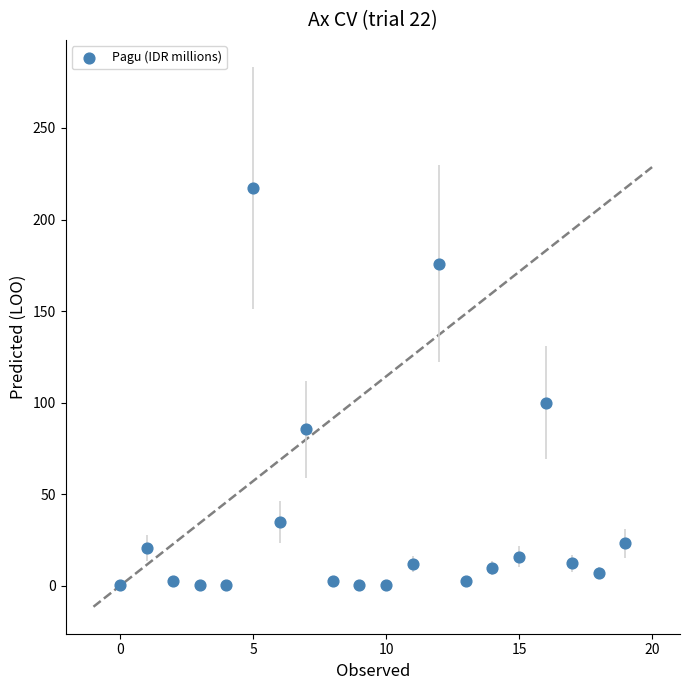

What Y value in the scatter plot is closest to 108?

100.0